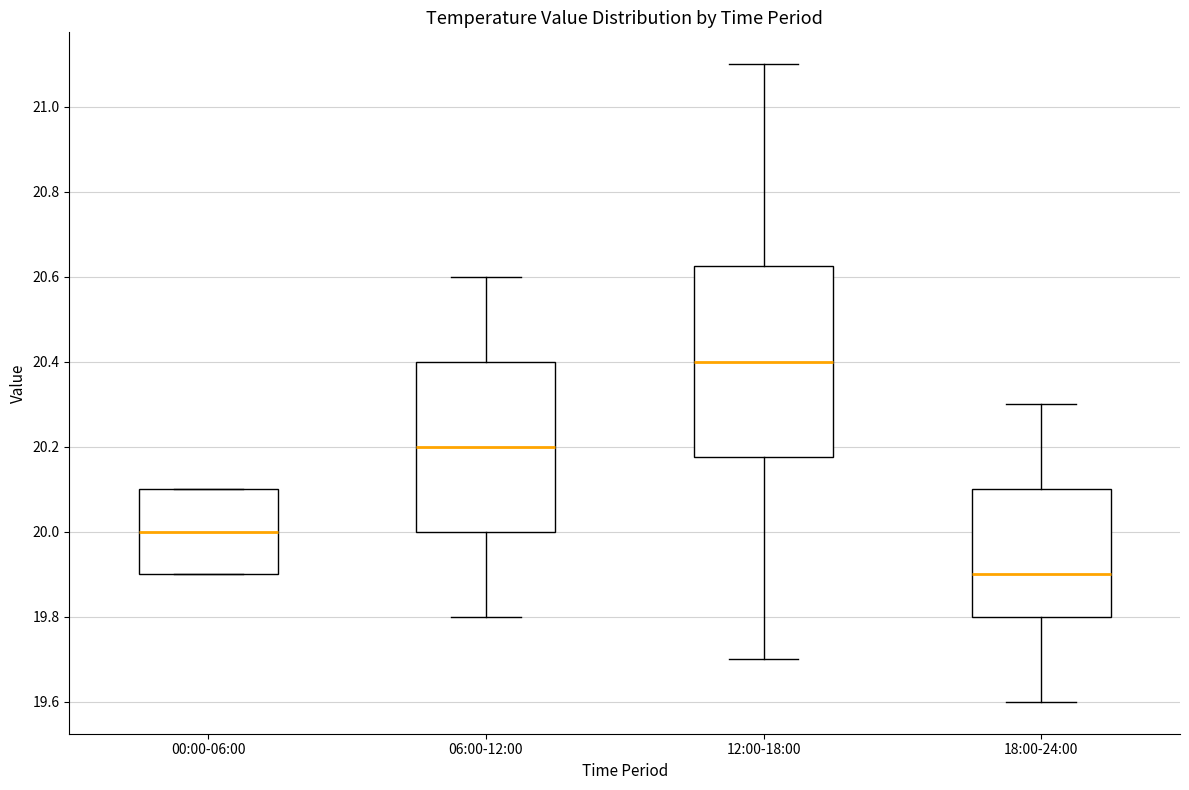

Reading left to right, read every box against the y-axis: the position of its median line, the range the box covers, and the ends of its whiskers. The values are not printed on the chart, so give them approximately, as read against the axis.

00:00-06:00: median 20.00, box 19.90 to 20.10, whiskers 19.90 to 20.10
06:00-12:00: median 20.20, box 20.00 to 20.40, whiskers 19.80 to 20.60
12:00-18:00: median 20.40, box 20.18 to 20.62, whiskers 19.70 to 21.10
18:00-24:00: median 19.90, box 19.80 to 20.10, whiskers 19.60 to 20.30